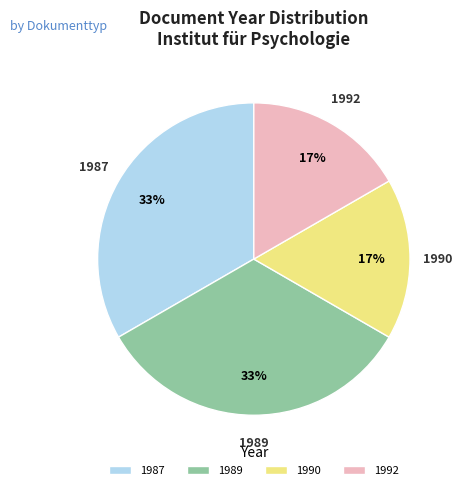

Is there a majority slice in this chart?

No